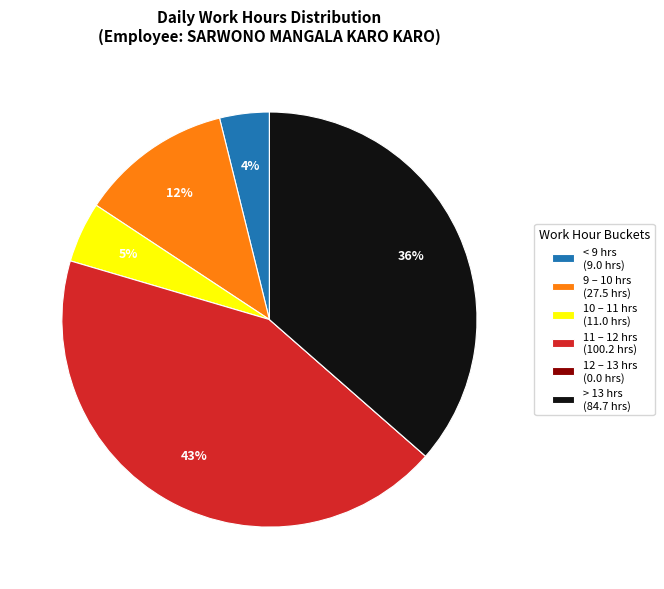

What is the largest slice in the pie chart?

11 – 12 hrs (100.2 hrs)